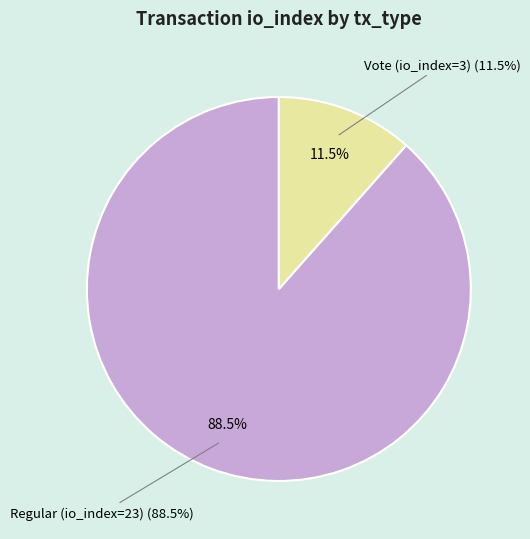

To the nearest percent, what is the average slice percentage?

50%